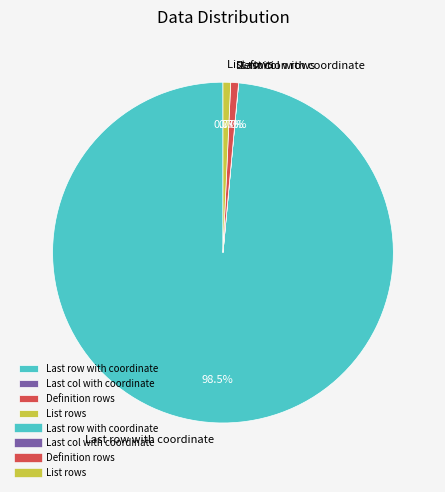

To the nearest percent, what is the difference between the largest and smallest slice percentages?

99%